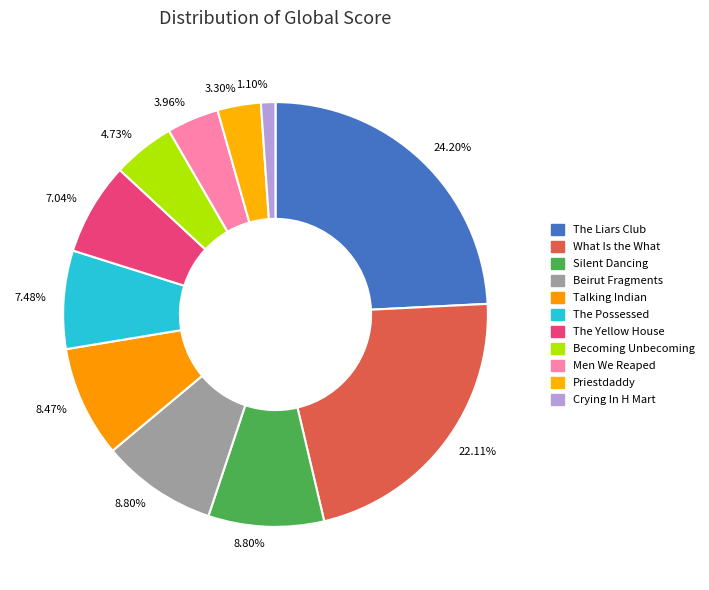

What is the smallest slice in the pie chart?

Crying In H Mart